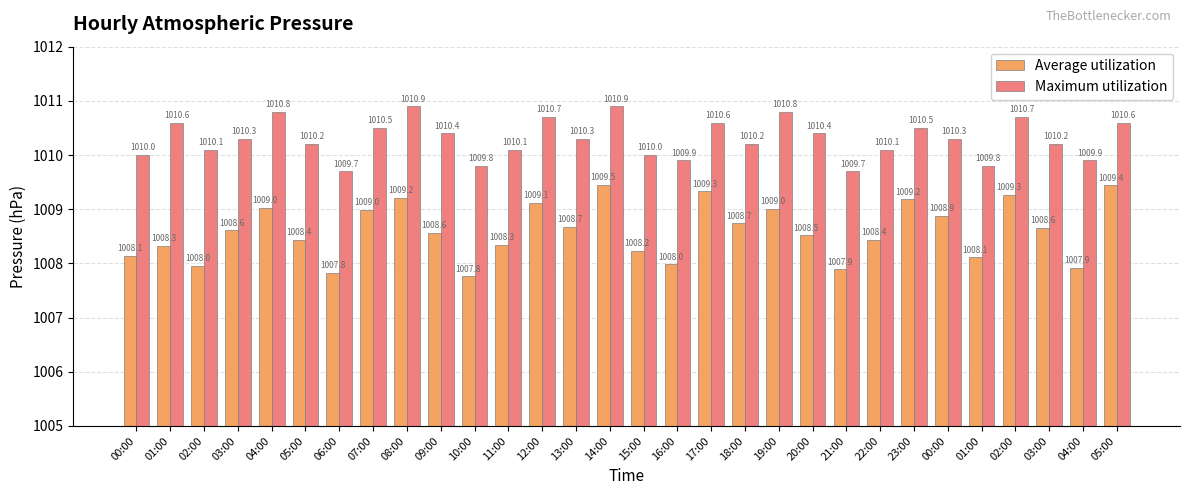

Between 18:00 and 04:00, which series saw the biggest shift?

Average utilization